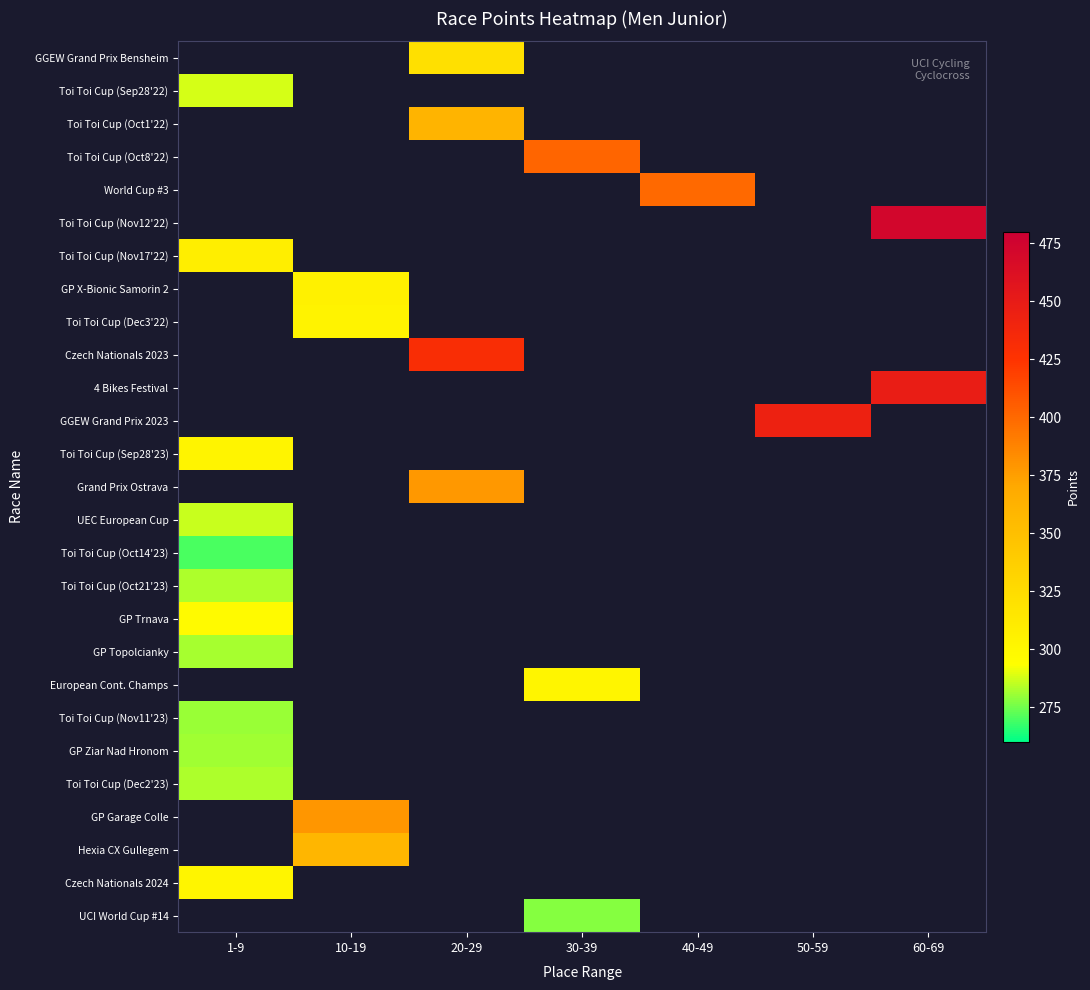

Is it true that GP Topolcianky equals 282.2 at 1-9?

True